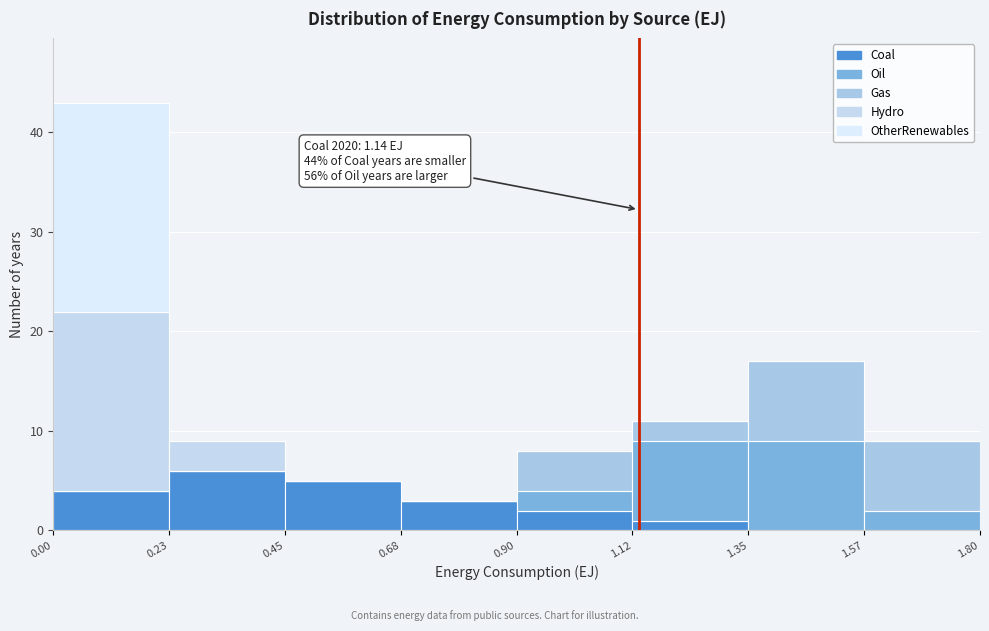

Which range on the x-axis has the tallest stacked bar (by total height)?

0.00 to 0.23